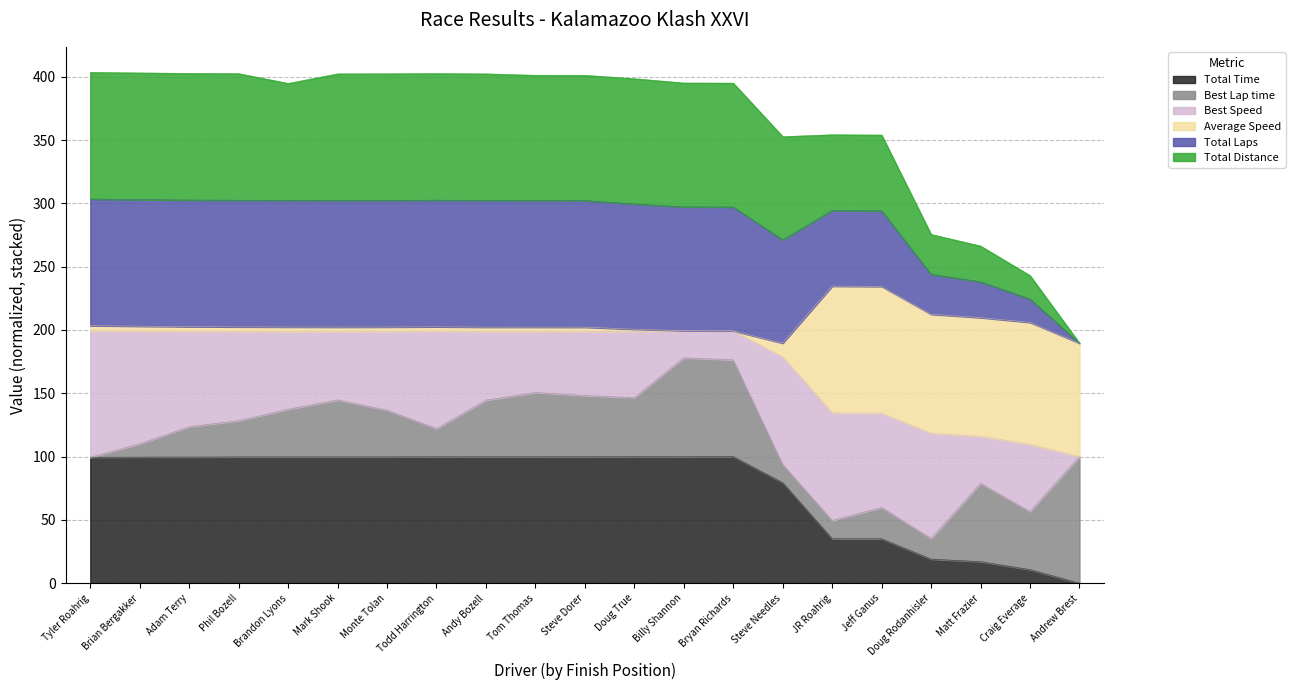

At which label does Total Time reach its minimum?

Andrew Brest